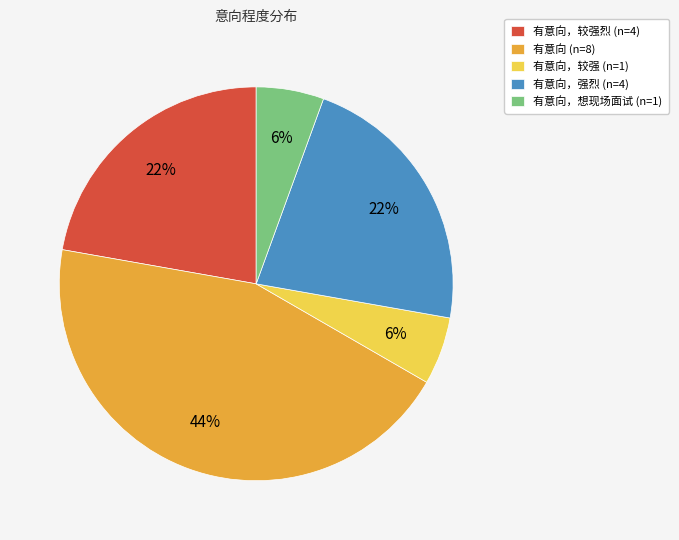

Does 有意向，较强烈 (n=4) account for over 50% of the chart?

No